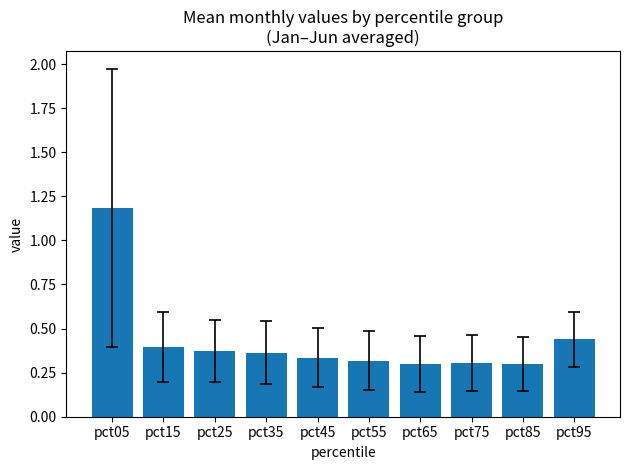

How many series are shown in this chart?

1